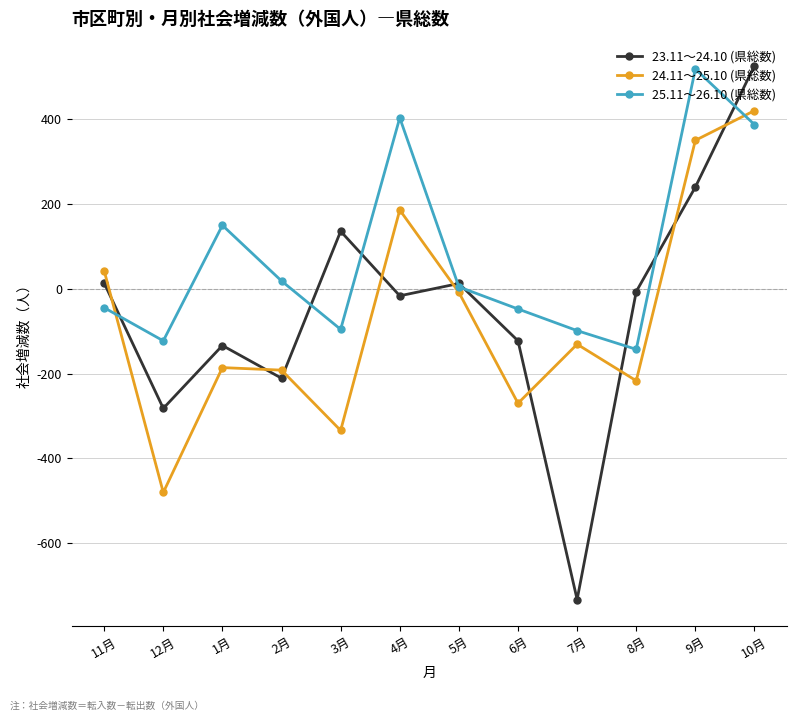

What are all the series names shown in the legend?

23.11～24.10 (県総数), 24.11～25.10 (県総数), 25.11～26.10 (県総数)